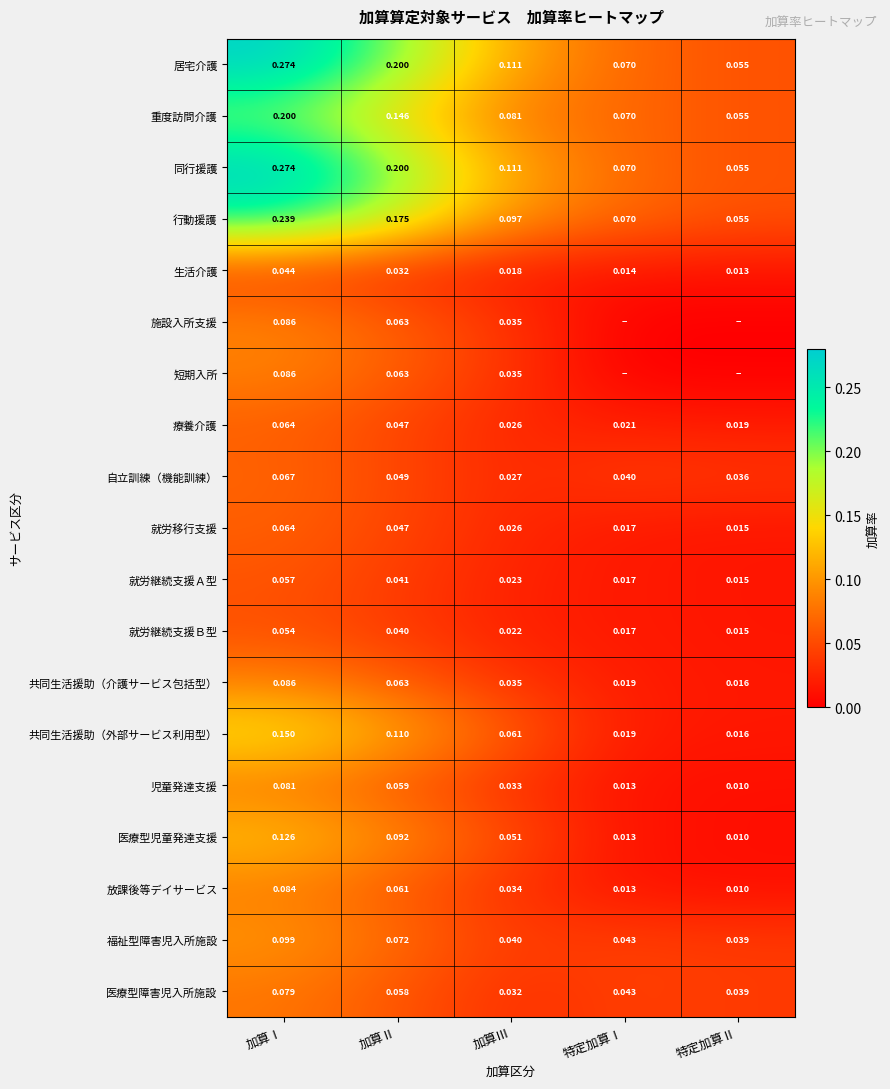

Which category has the highest value in the 医療型児童発達支援 series?

加算Ⅰ